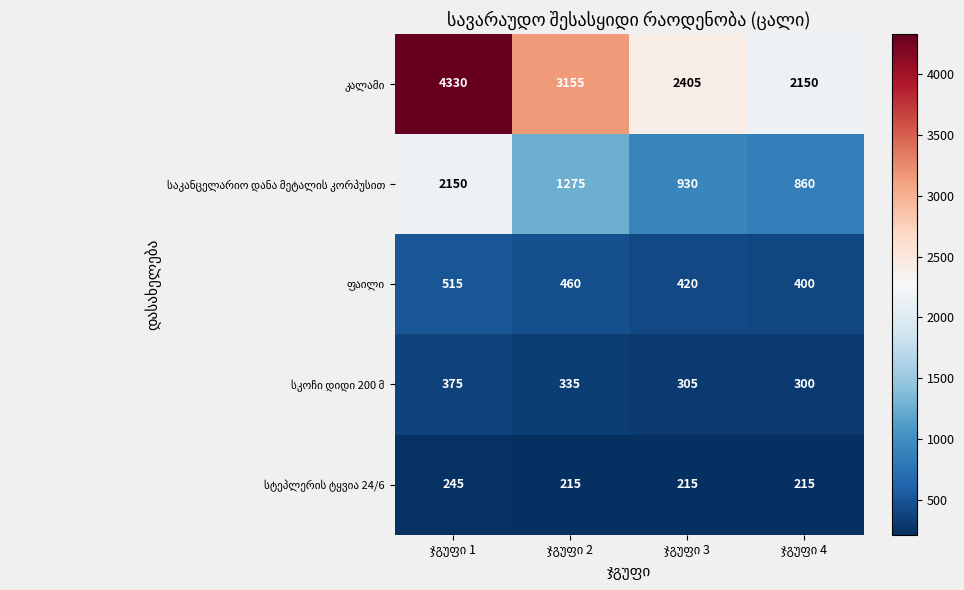

What is the minimum value shown in the chart?

215